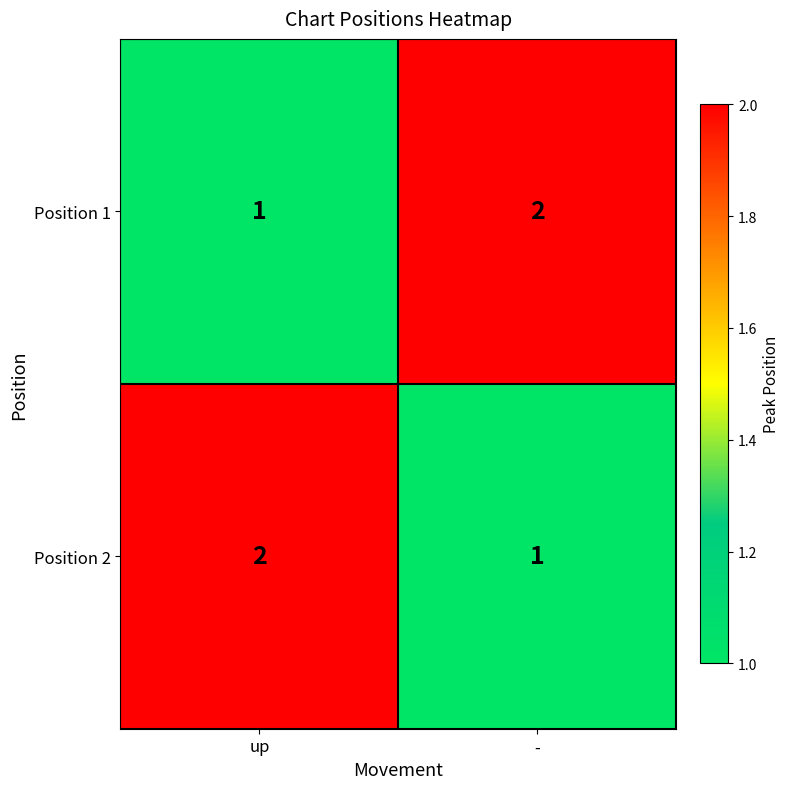

Rank the categories by Position 1 value from highest to lowest.

-, up